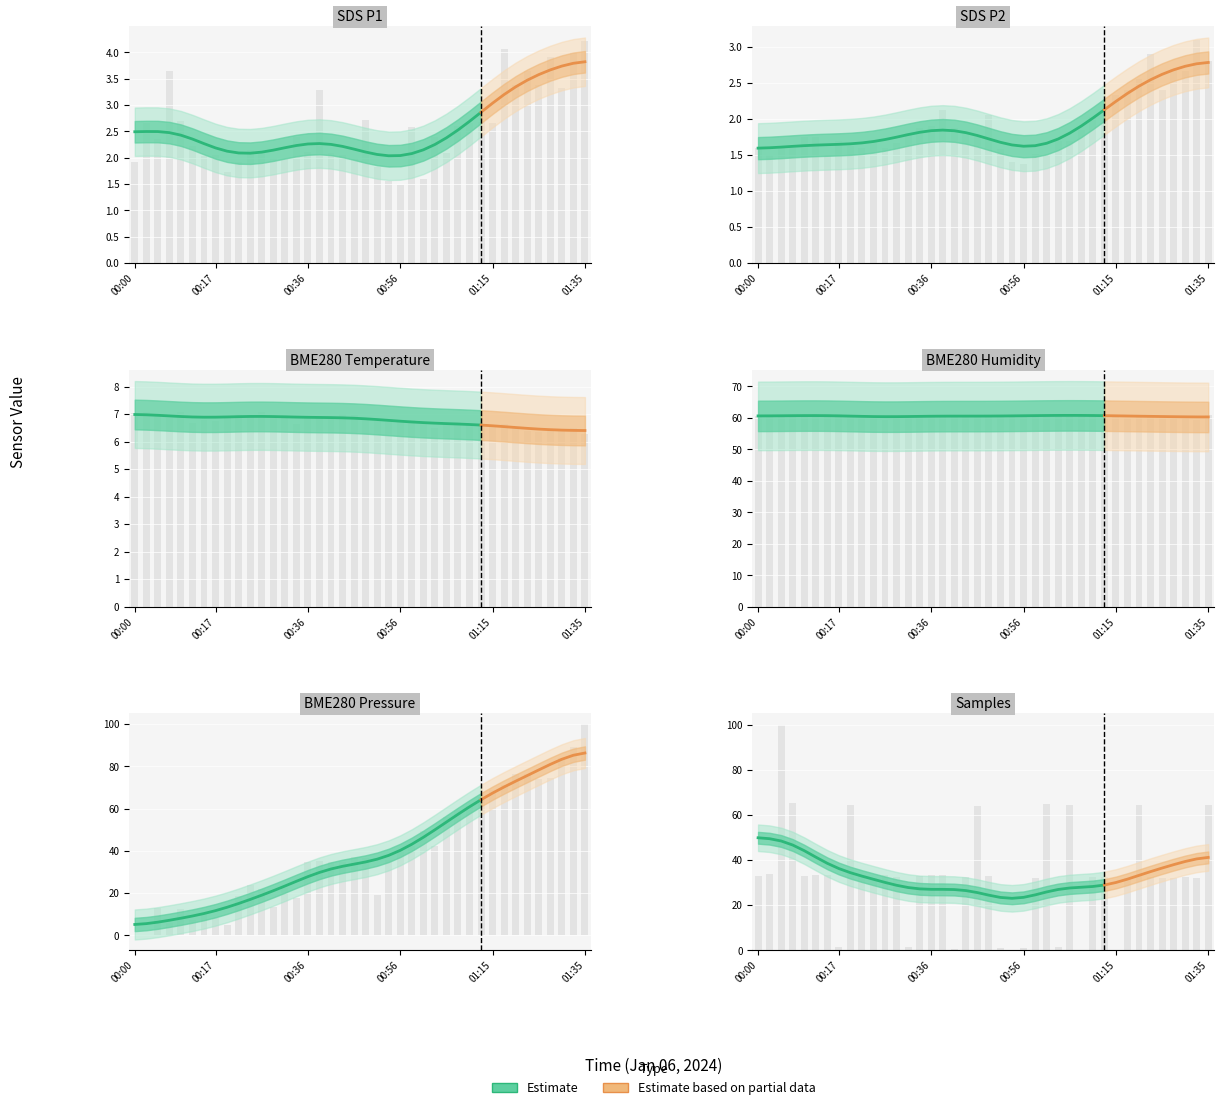

How many categories are shown in the chart?

40